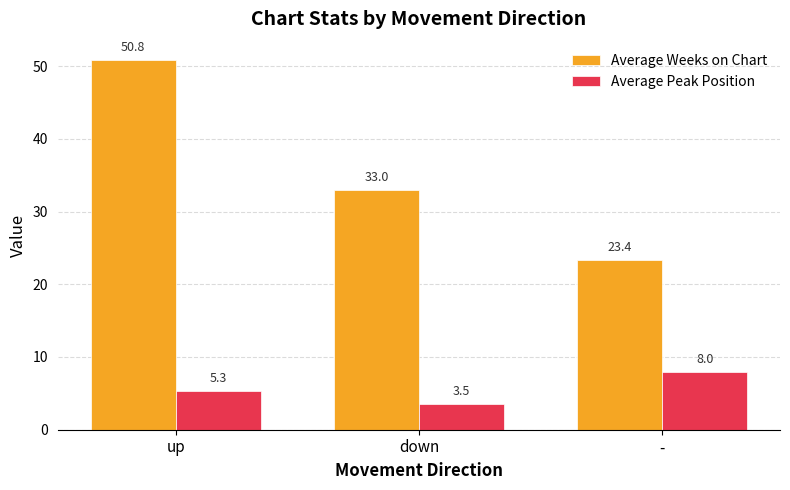

Count the number of categories in the chart.

3